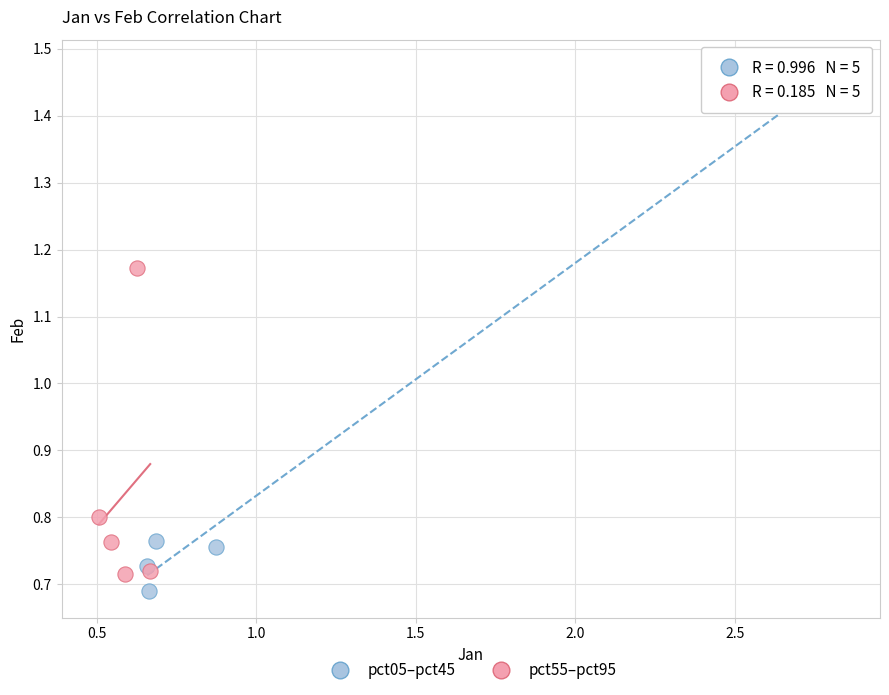

What are all the series names shown in the legend?

pct05–pct45, pct55–pct95